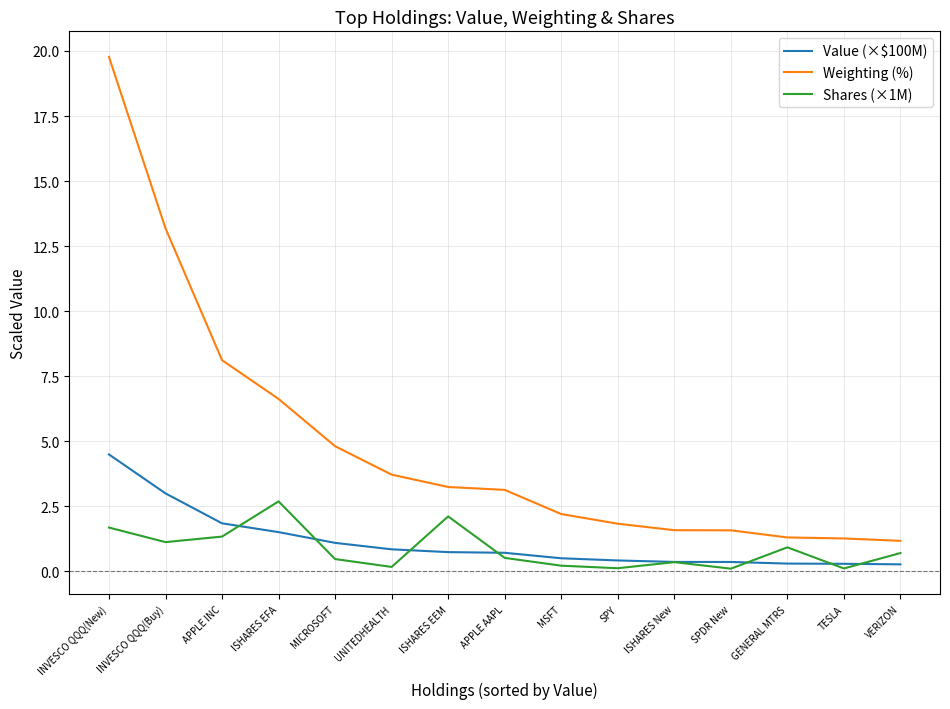

What is the average value of the Value (×$100M) series?

1.1